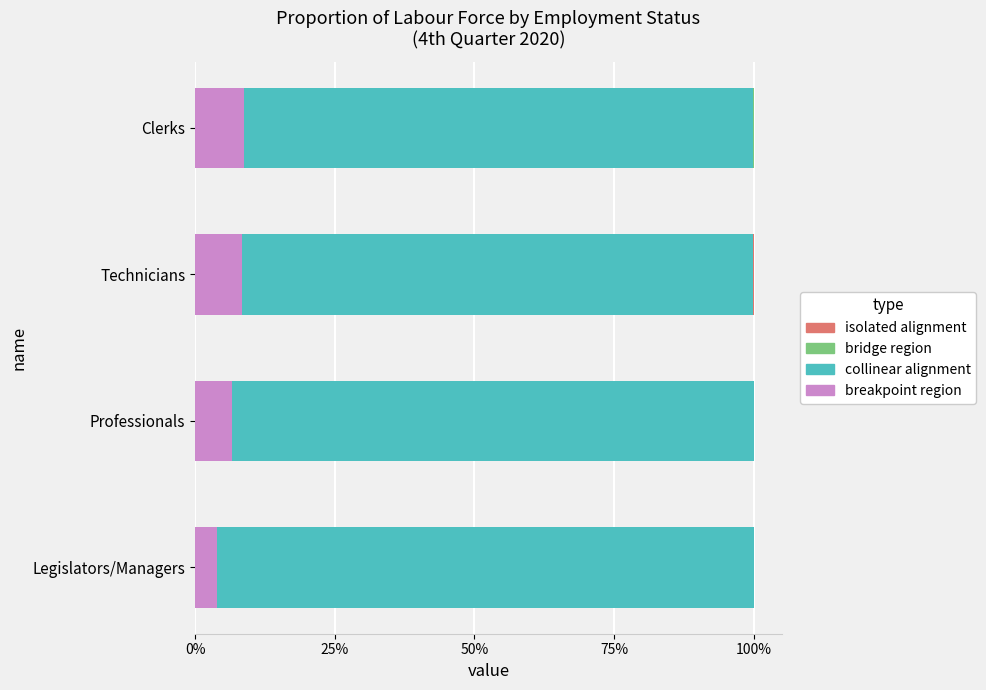

What are all the series names shown in the legend?

breakpoint region, collinear alignment, bridge region, isolated alignment